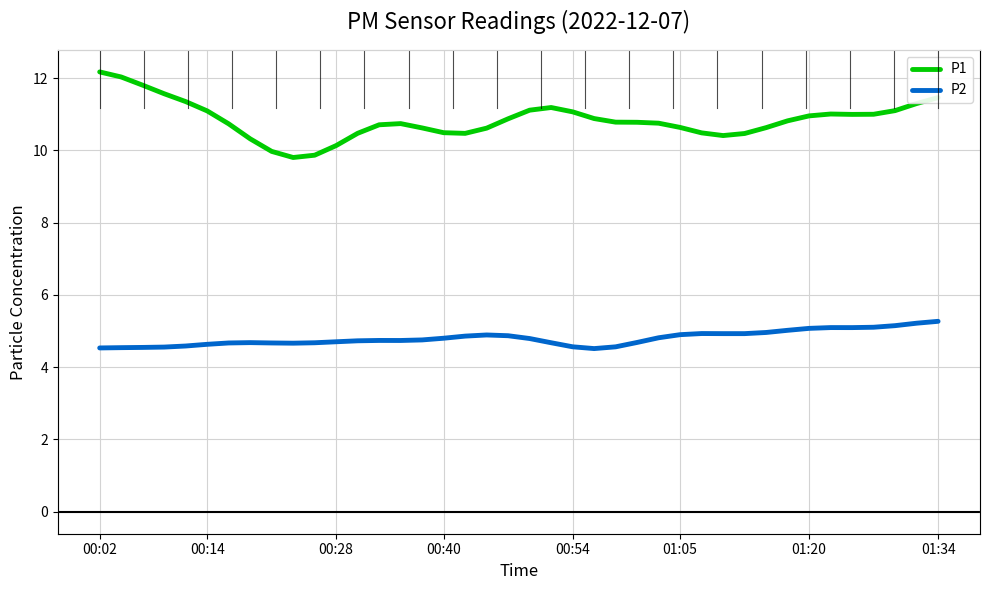

How many data points in P1 are less than 10?

3